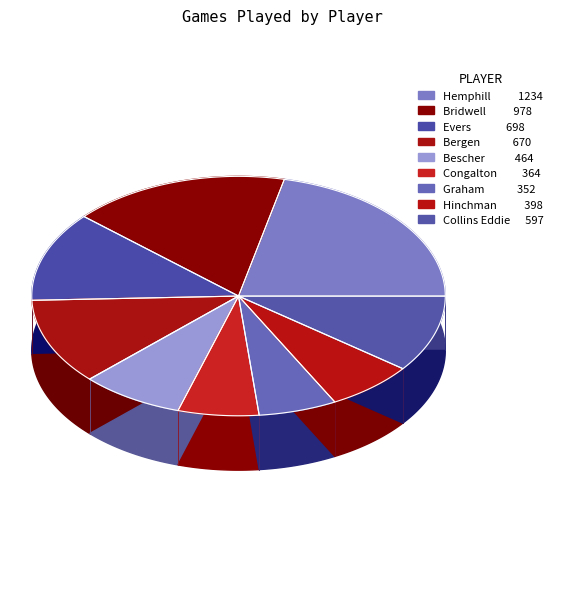

To the nearest percent, what percentage of the pie is Collins Eddie?

10%